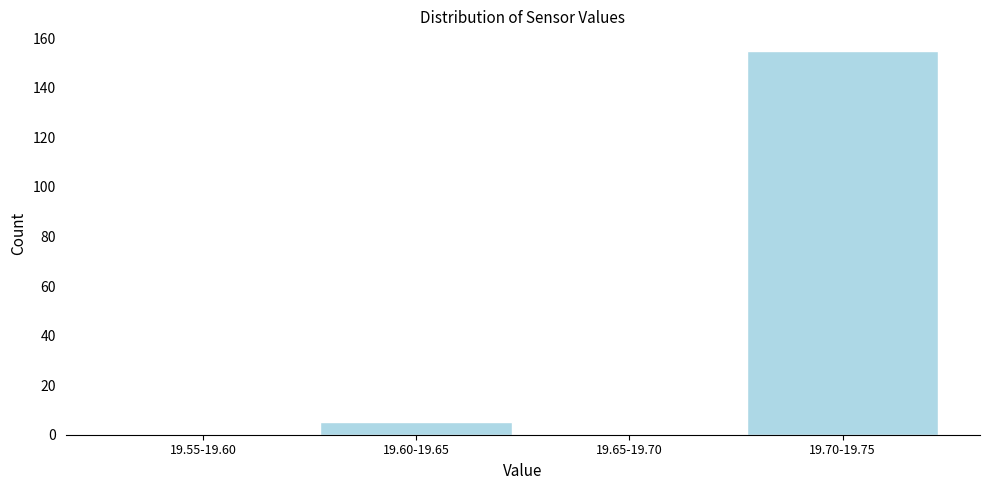

Reading right to left, what are all the values shown in this chart?

19.70-19.75=155	19.65-19.70=0	19.60-19.65=5	19.55-19.60=0